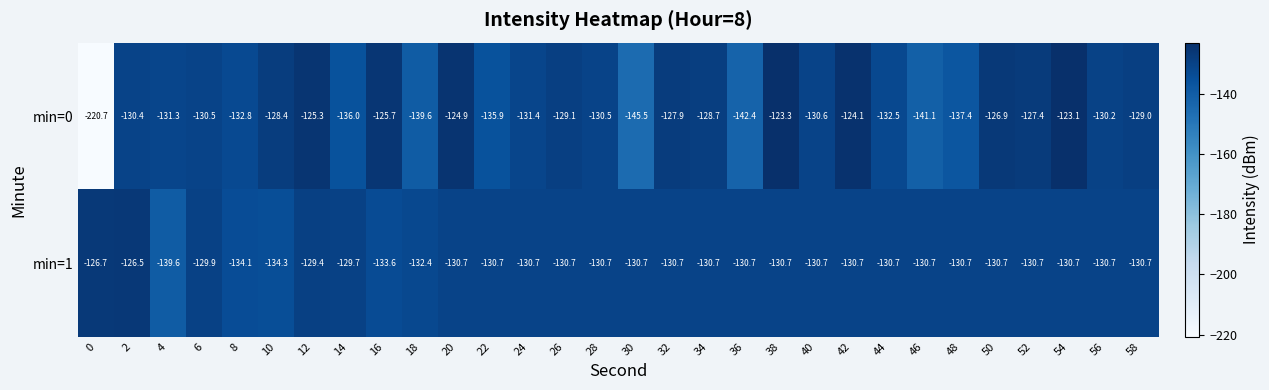

Is the value of min=0 at 6 greater than the value of min=1 at 38?

Yes